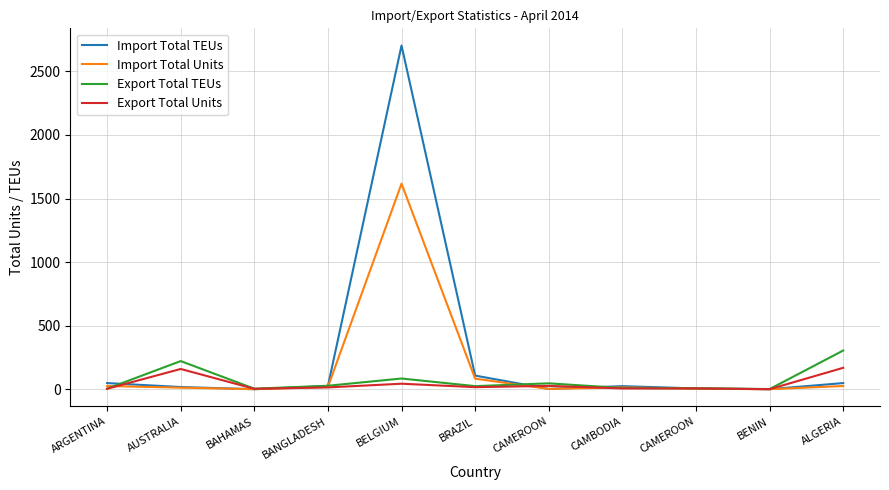

Where is the first local minimum for Import Total Units?

BAHAMAS